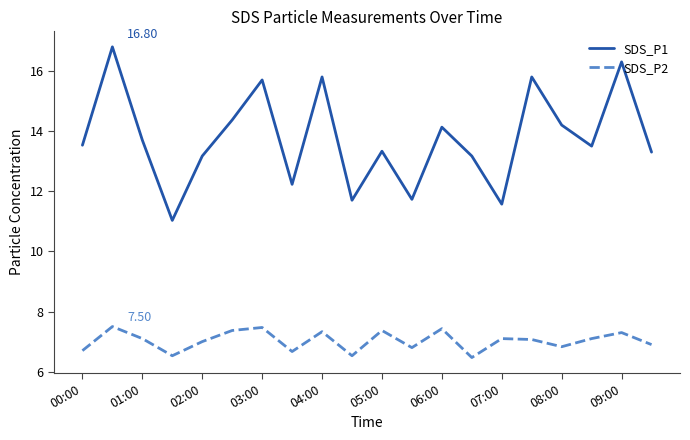

Which series has the largest total across all categories?

SDS_P1